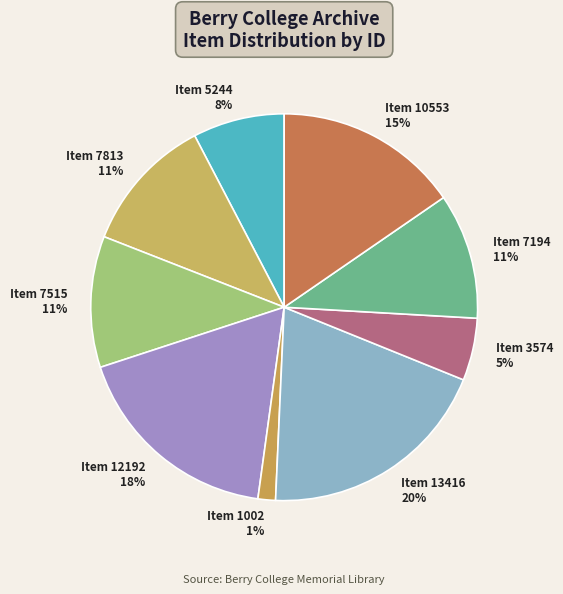

Is the sum of Item 7194 and Item 7813 greater than half?

No